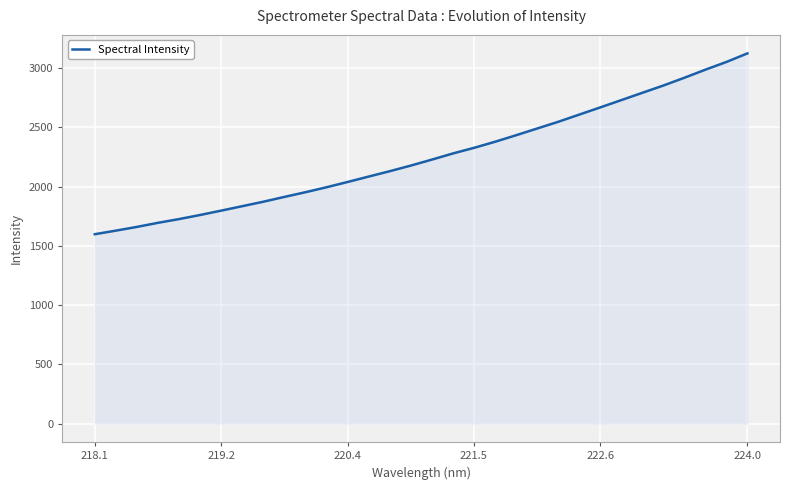

What is the difference between the maximum and minimum values?

1525.7